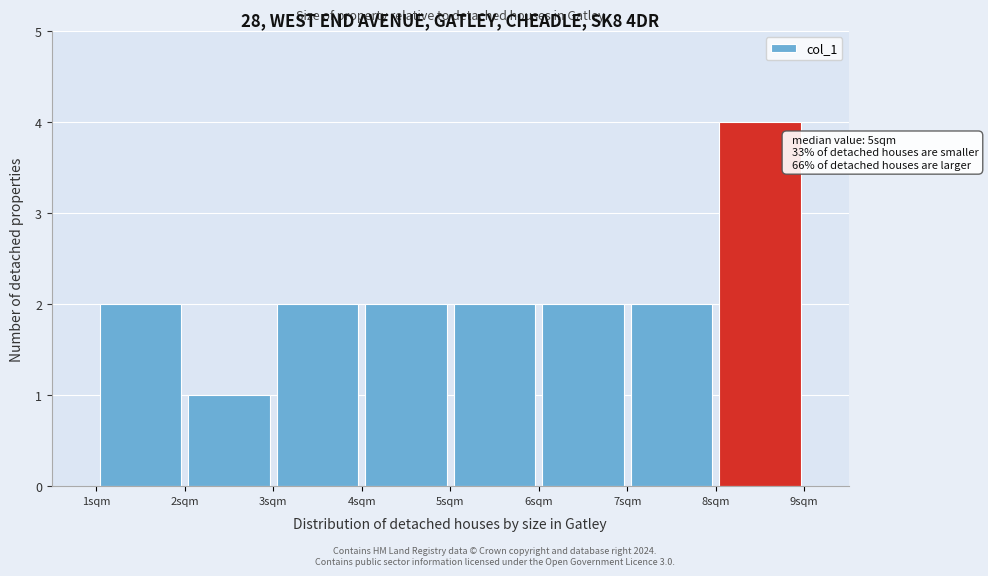

Which range on the x-axis has the tallest bar?

8 to 9